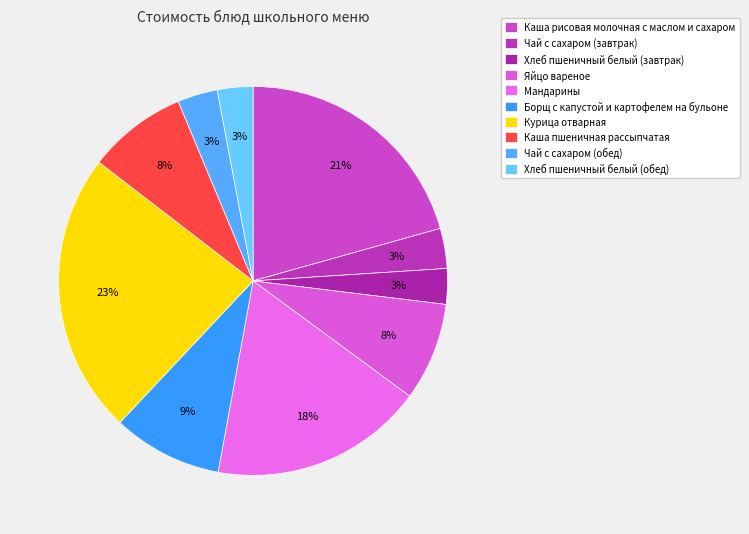

How many segments does this pie chart have?

10